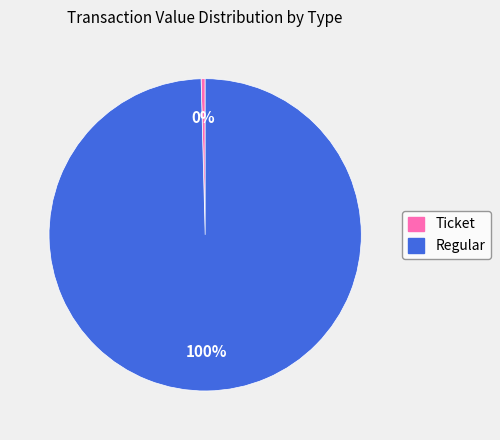

Is there any slice that represents more than half of the pie?

Yes